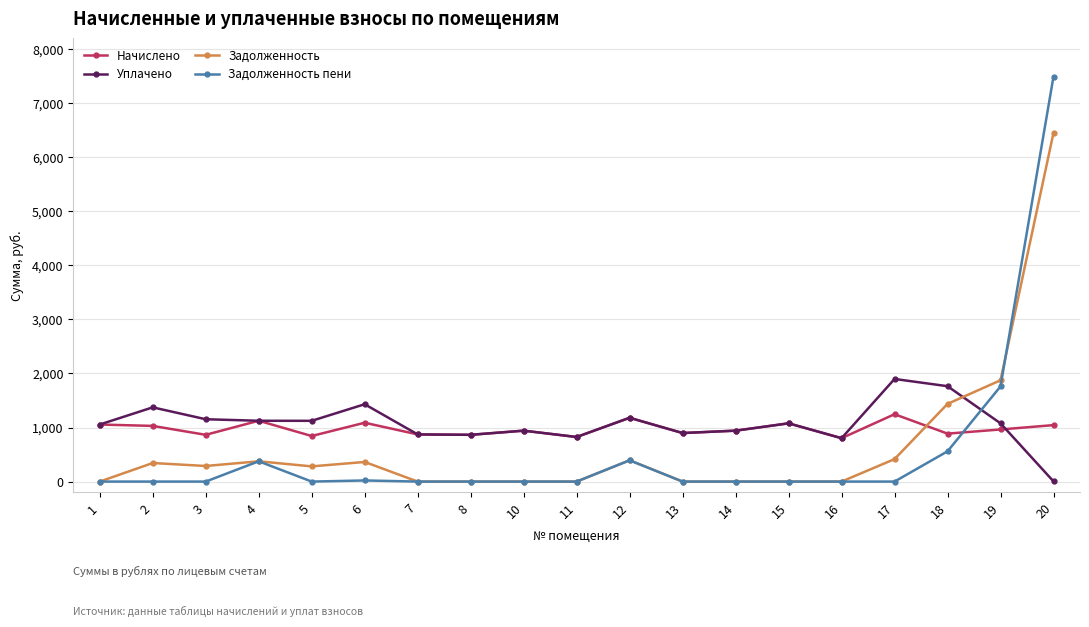

Rank the series by their maximum value, from lowest to highest.

Начислено, Уплачено, Задолженность, Задолженность пени